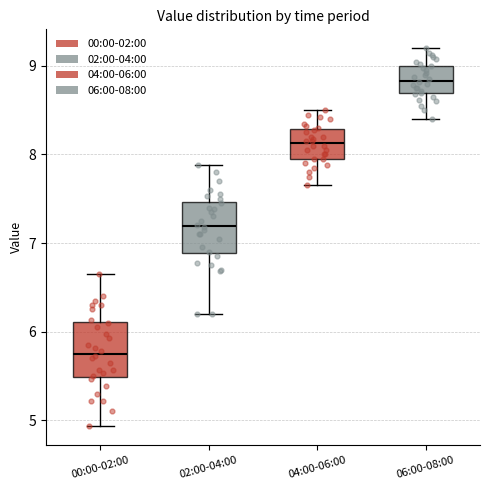

Reading left to right, transcribe this box plot: for each box, give where its median line is, the range the box spans, and where its two whiskers end, as read against the y-axis. The values are not printed on the chart, so give them approximately, as read against the axis.

00:00-02:00: median 5.8, box 5.5 to 6.1, whiskers 4.9 to 6.7
02:00-04:00: median 7.2, box 6.9 to 7.5, whiskers 6.2 to 7.9
04:00-06:00: median 8.1, box 8.0 to 8.3, whiskers 7.7 to 8.5
06:00-08:00: median 8.8, box 8.7 to 9.0, whiskers 8.4 to 9.2